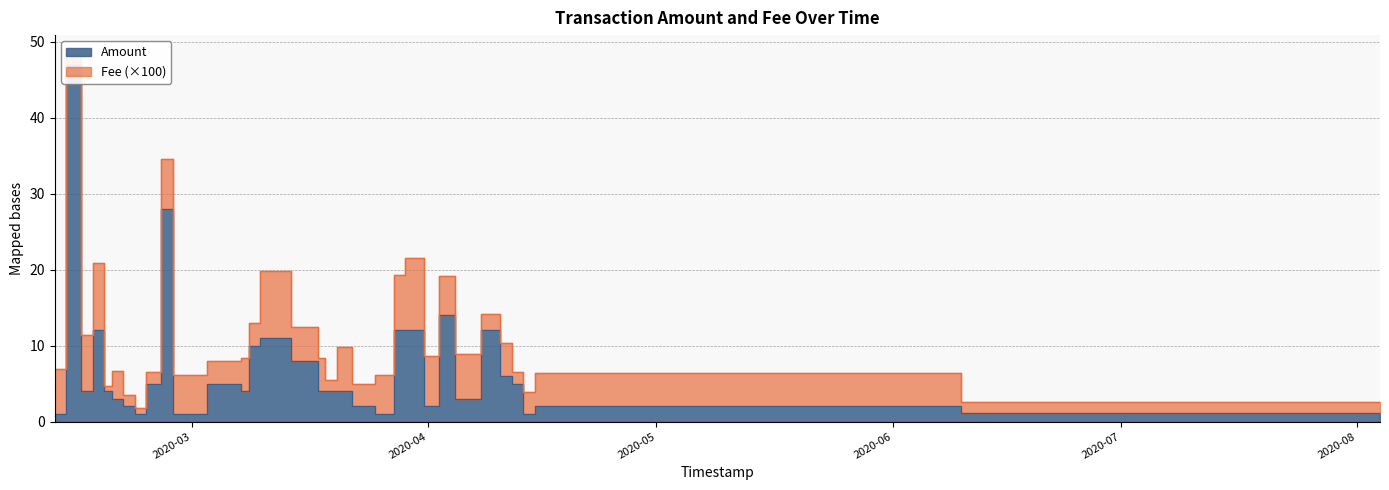

Which series has the largest total across all categories?

Amount